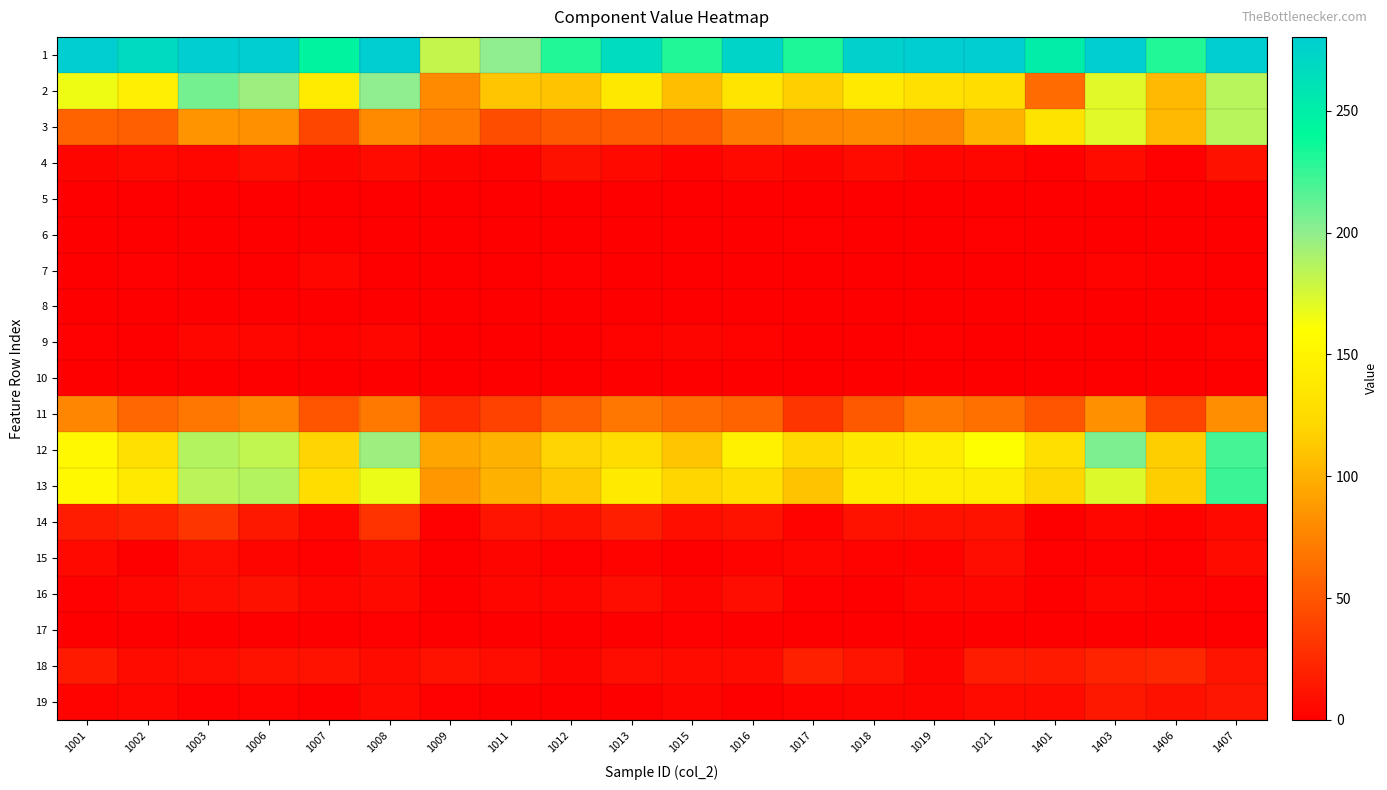

How many series are shown in this chart?

19